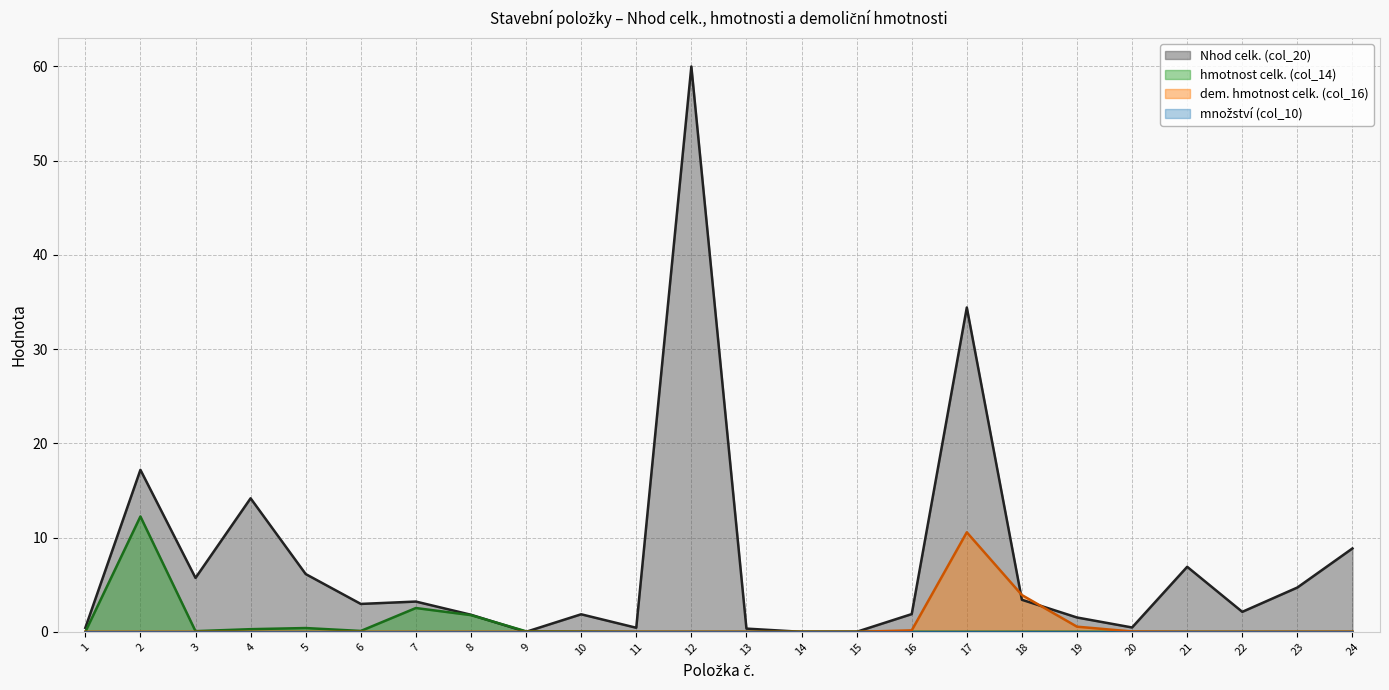

Reading left to right, extract all data points from this chart.

Nhod celk. (col_20): 1=0.4	2=17.2	3=5.7	4=14.2	5=6.1	6=3.0	7=3.2	8=1.8	9=0.0	10=1.9	11=0.4	12=60.0	13=0.3	14=0.0	15=0.0	16=1.9	17=34.4	18=3.4	19=1.5	20=0.5	21=6.9	22=2.1	23=4.7	24=8.8
hmotnost celk. (col_14): 1=0.0	2=12.2	3=0.1	4=0.3	5=0.4	6=0.1	7=2.5	8=1.8	9=0.1	10=0.0	11=0.0	12=0.0	13=0.0	14=0.0	15=0.0	16=0.0	17=0.0	18=0.0	19=0.0	20=0.0	21=0.0	22=0.0	23=0.0	24=0.0
dem. hmotnost celk. (col_16): 1=0.0	2=0.0	3=0.0	4=0.0	5=0.0	6=0.0	7=0.0	8=0.0	9=0.0	10=0.0	11=0.0	12=0.0	13=0.0	14=0.0	15=0.0	16=0.2	17=10.6	18=3.9	19=0.5	20=0.0	21=0.0	22=0.0	23=0.0	24=0.0